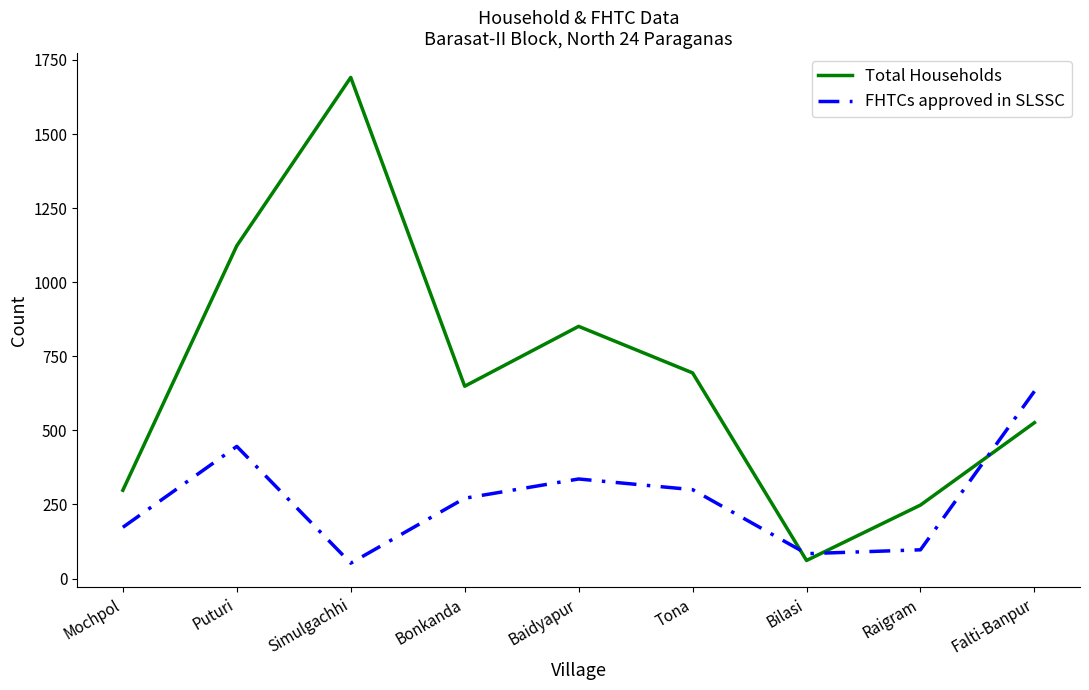

Which category has the highest value across all series?

Simulgachhi